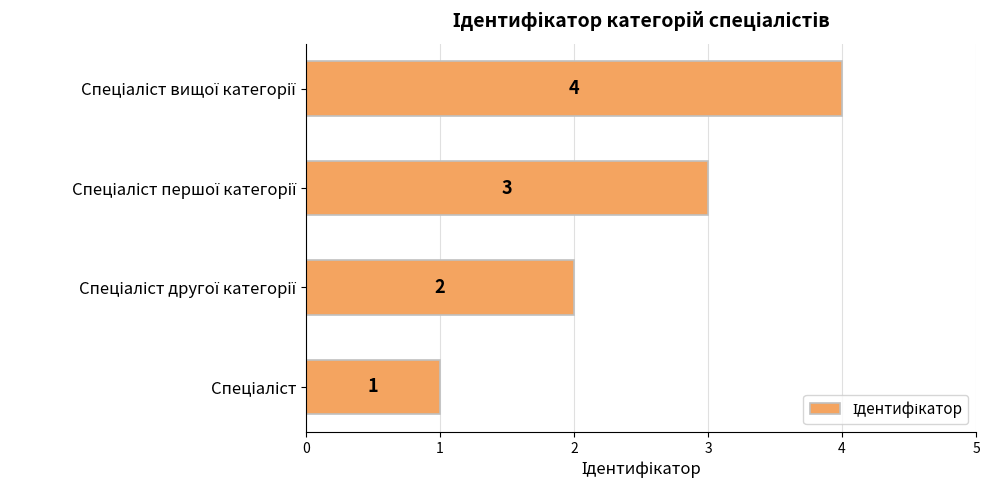

What is the sum of all values?

10